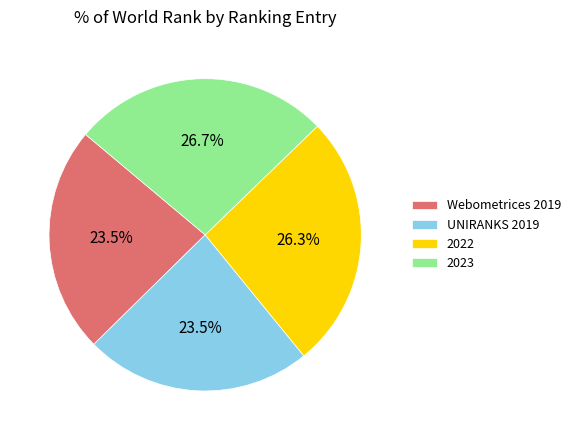

Approximately how many times larger is the value at UNIRANKS 2019 compared to Webometrices 2019?

1.0